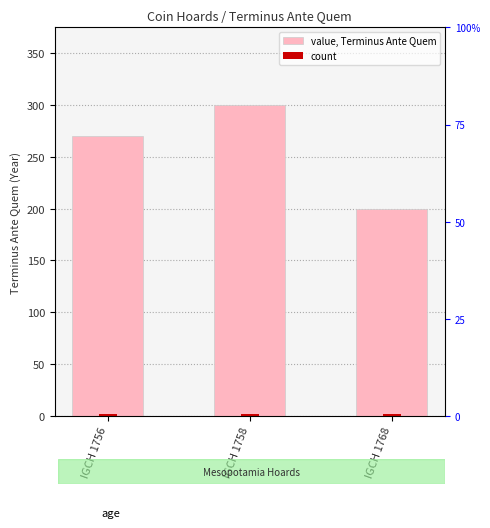

Where does the data first go above 270?

IGCH 1758